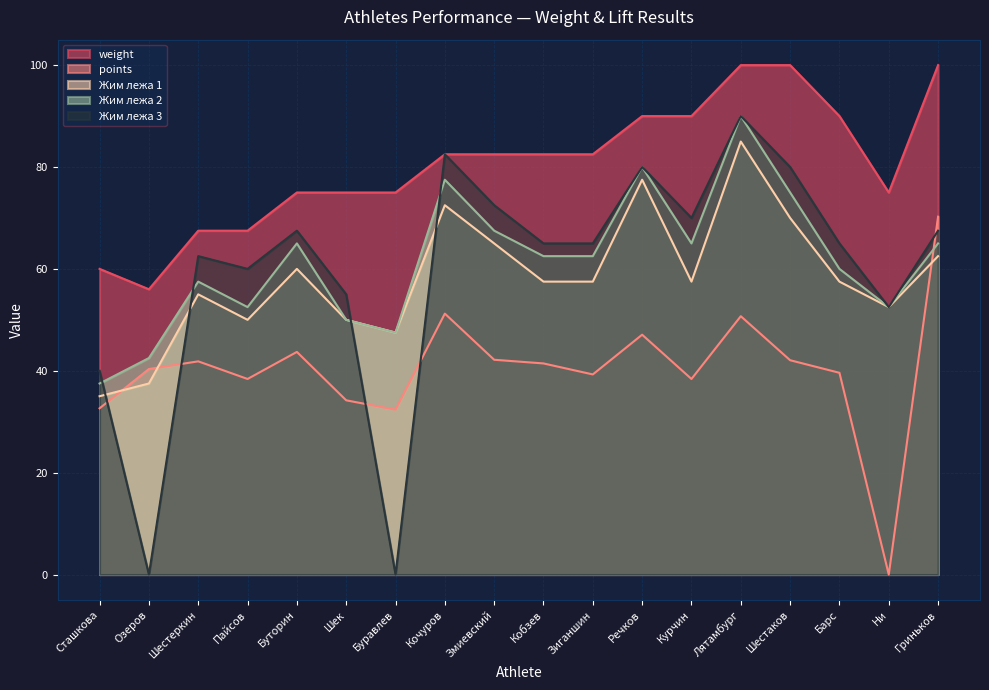

Is it true that lift3 equals 40.0 at Сташкова?

True